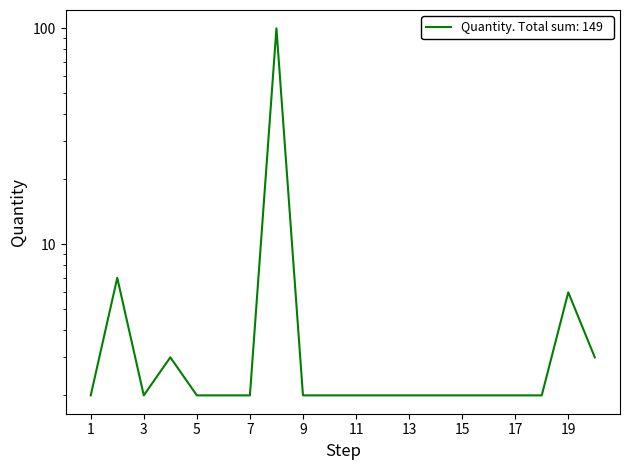

Approximately how many times larger is the value at 14 compared to 1?

1.0